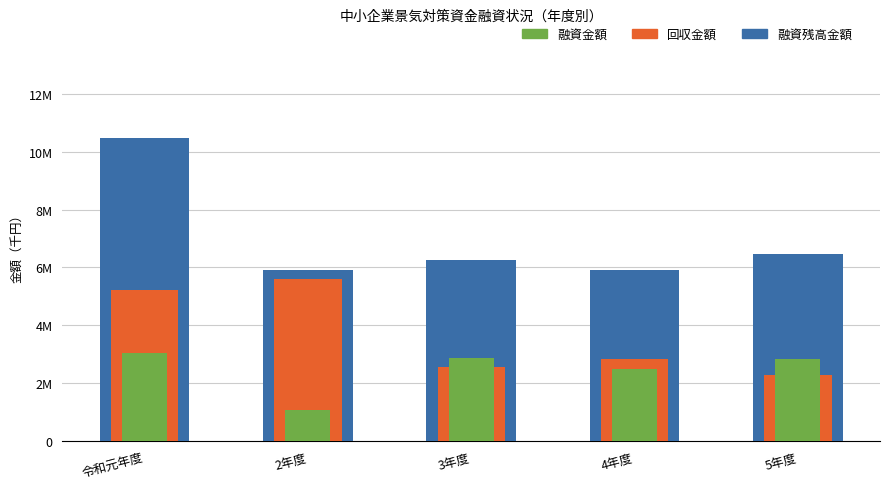

What is the approximate value of 融資残高金額 at 4年度?

5911989